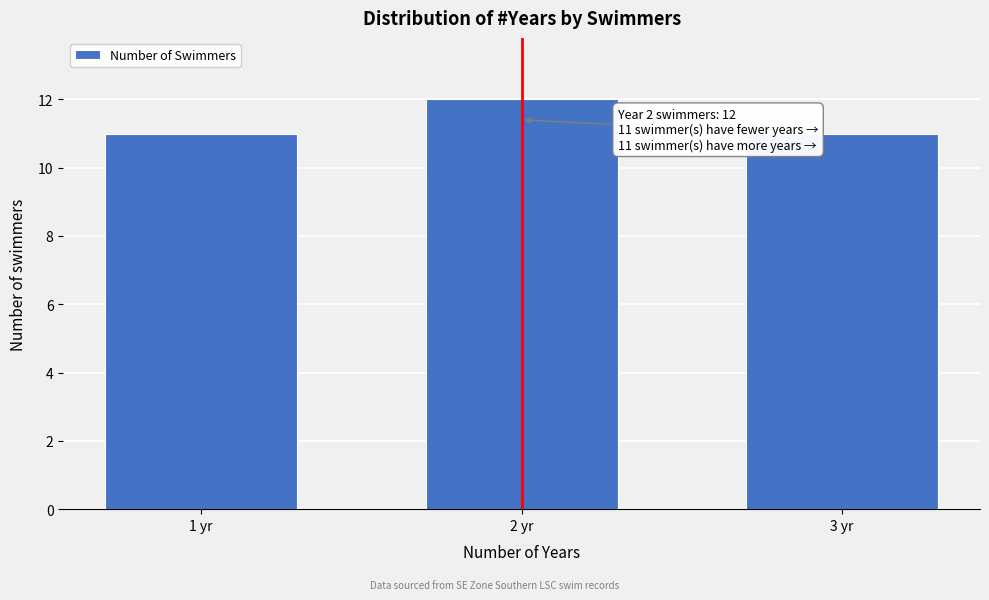

Reading right to left, list all the values displayed in this chart.

3 yr=11	2 yr=12	1 yr=11